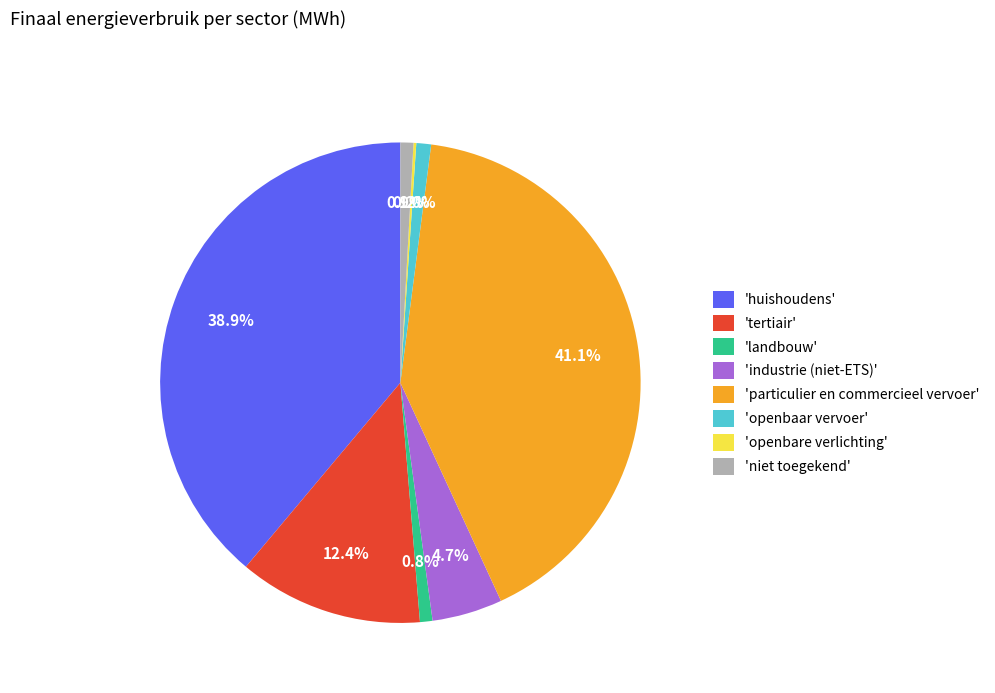

What is the largest slice in the pie chart?

'particulier en commercieel vervoer'